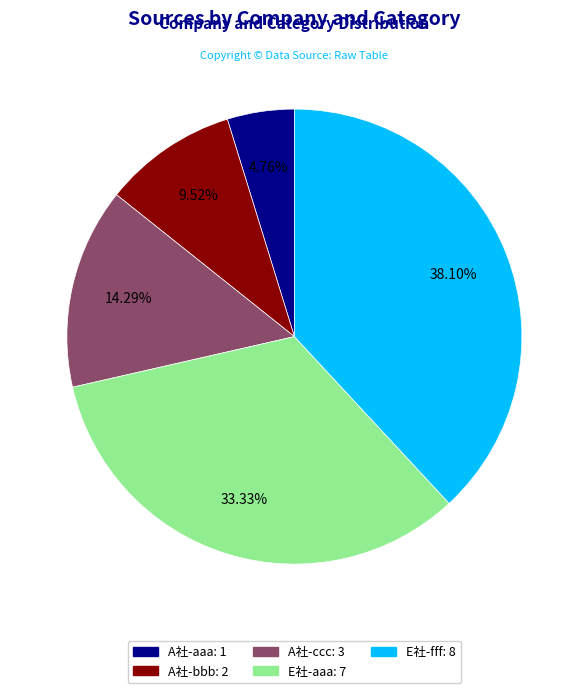

Is A社-bbb the majority of the pie?

No